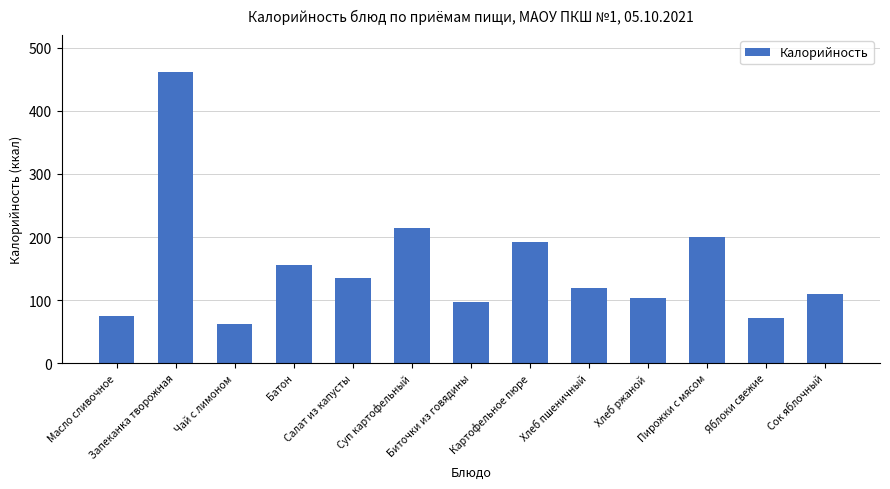

Which label corresponds to the smallest value in the chart?

Чай с лимоном